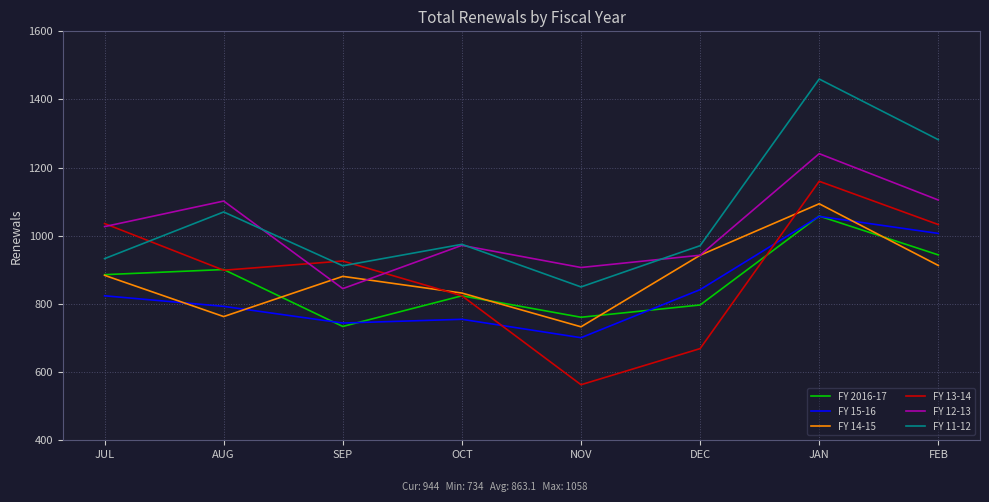

What is the average value of the FY 14-15 series?

880